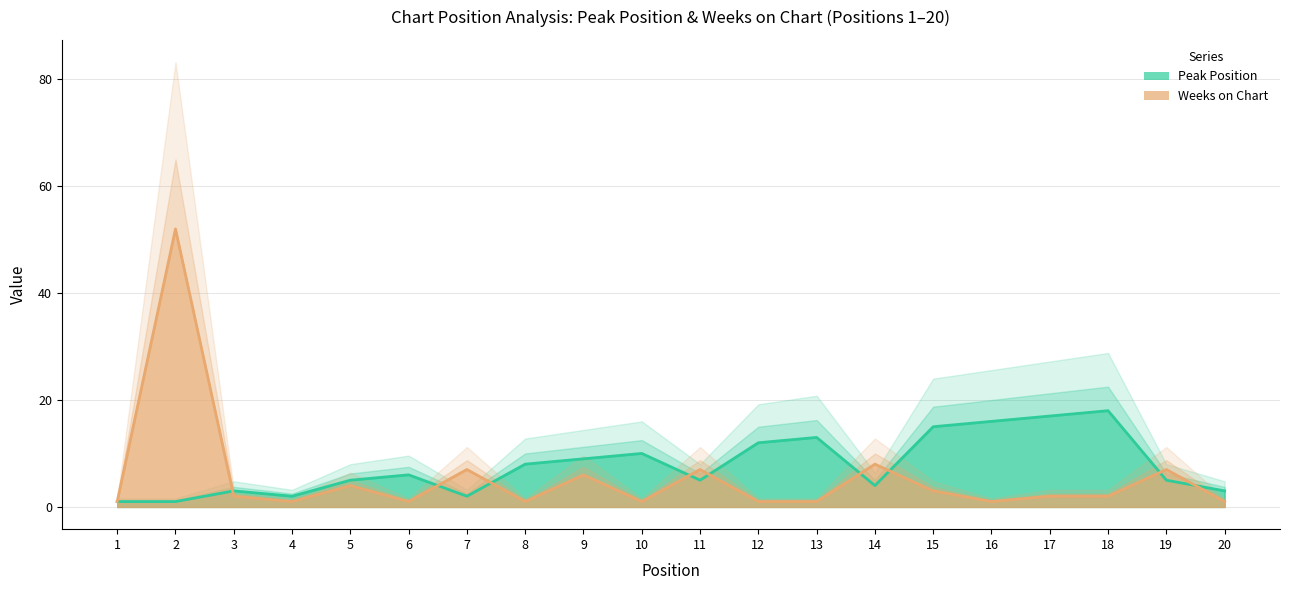

What is the total value across all series at 20?

4